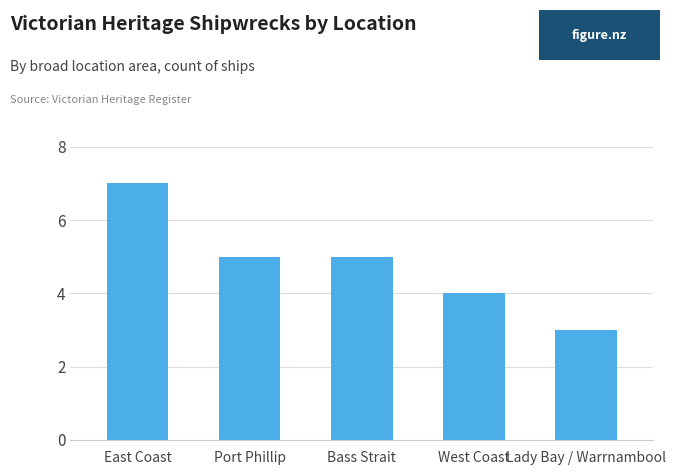

What is the label of the 1st bar from the right?

Lady Bay / Warrnambool